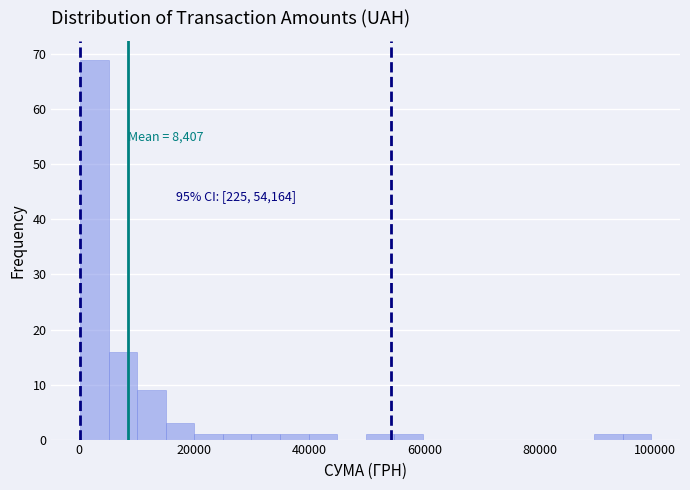

Read against the x-axis, roughly where is the centre of the tallest bar?

2000